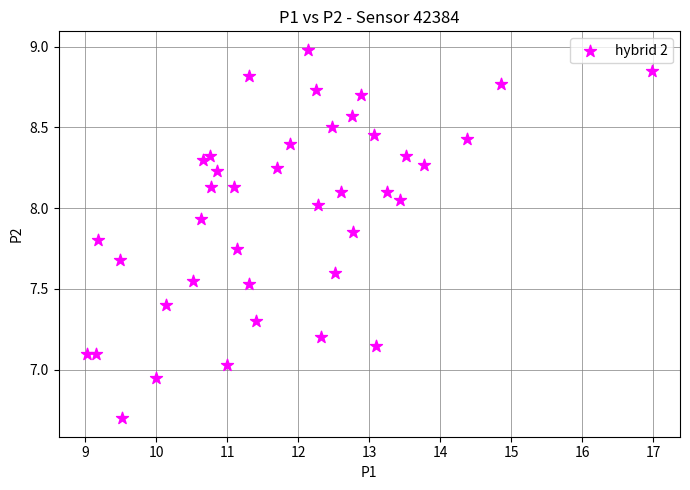

What is the range of X values (max minus min)?

8.0